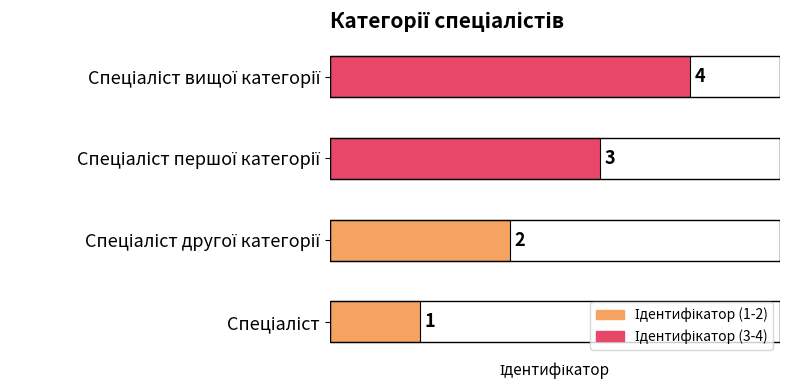

What is the smallest value displayed?

1